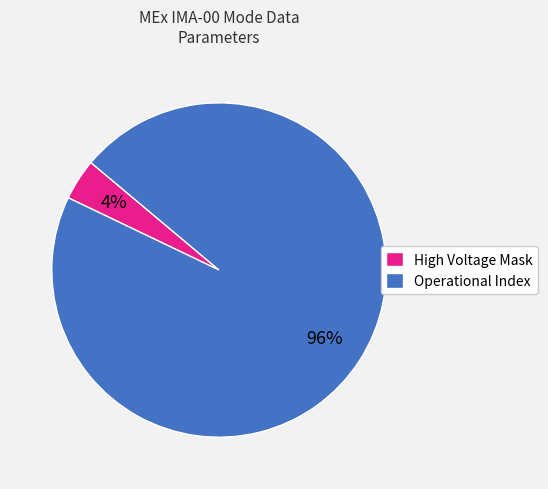

What is the largest slice in the pie chart?

Operational Index